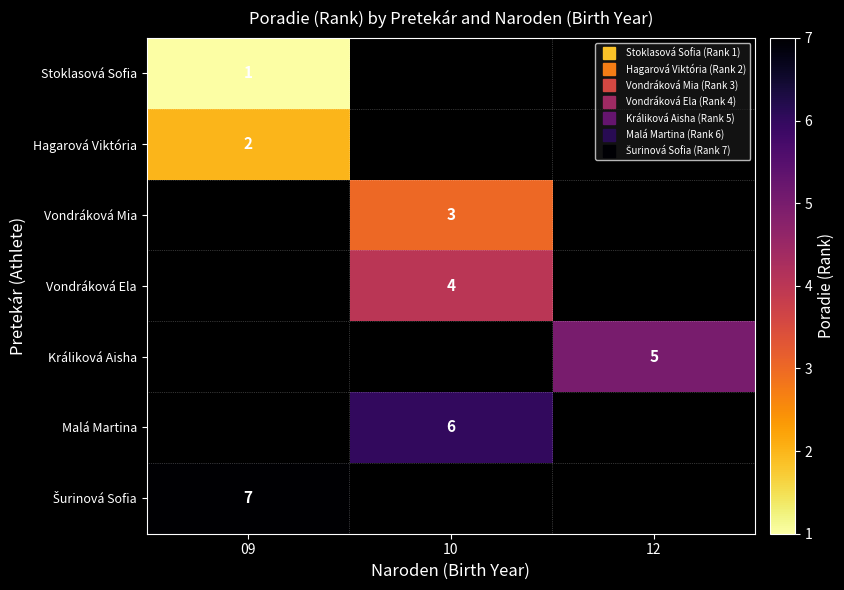

At how many categories does at least one series exceed 1?

3